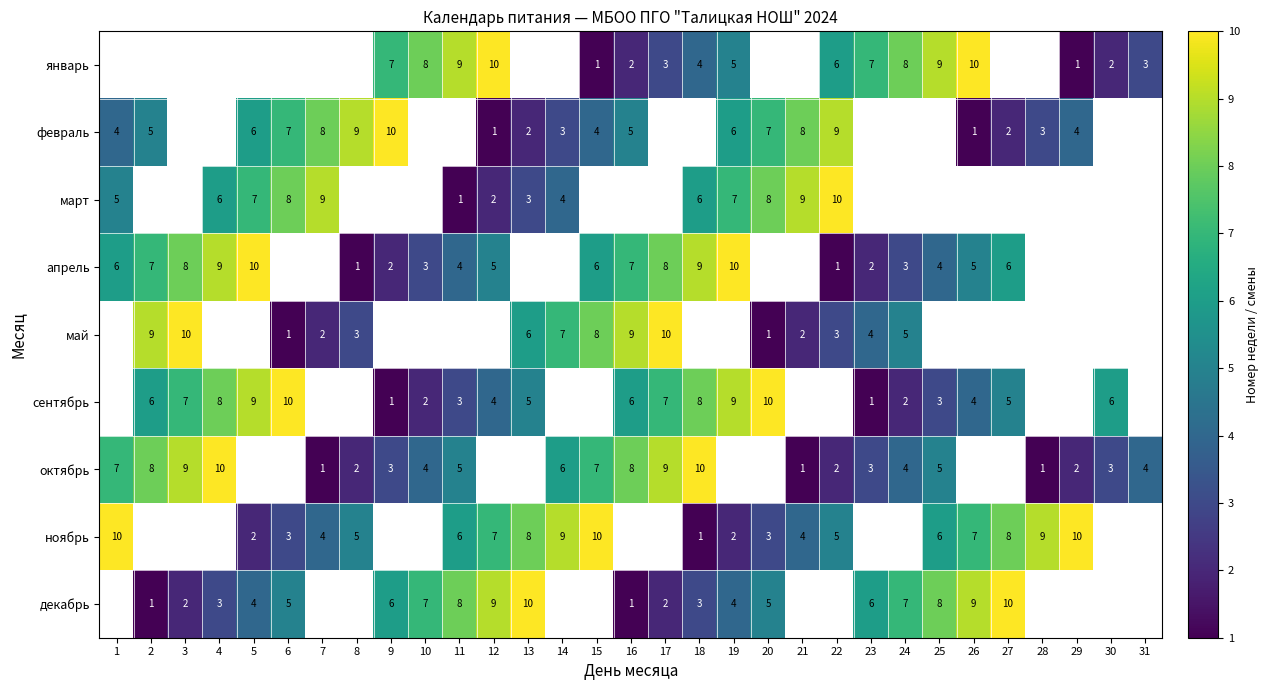

Is the value of ноябрь at 21 greater than the value of март at 19?

No